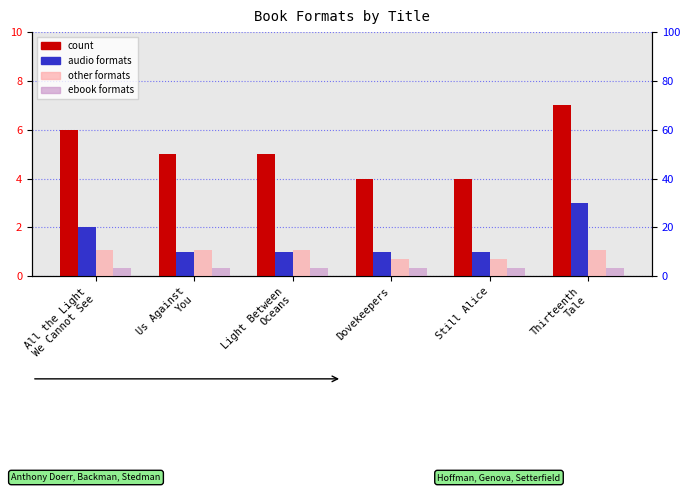

Reading left to right, what are all the values shown in this chart?

count: All the Light
We Cannot See=6.0	Us Against
You=5.0	Light Between
Oceans=5.0	Dovekeepers=4.0	Still Alice=4.0	Thirteenth
Tale=7.0
formats_audio: All the Light
We Cannot See=2.0	Us Against
You=1.0	Light Between
Oceans=1.0	Dovekeepers=1.0	Still Alice=1.0	Thirteenth
Tale=3.0
formats_other: All the Light
We Cannot See=10.7	Us Against
You=10.7	Light Between
Oceans=10.7	Dovekeepers=7.1	Still Alice=7.1	Thirteenth
Tale=10.7
formats_ebook: All the Light
We Cannot See=3.6	Us Against
You=3.6	Light Between
Oceans=3.6	Dovekeepers=3.6	Still Alice=3.6	Thirteenth
Tale=3.6